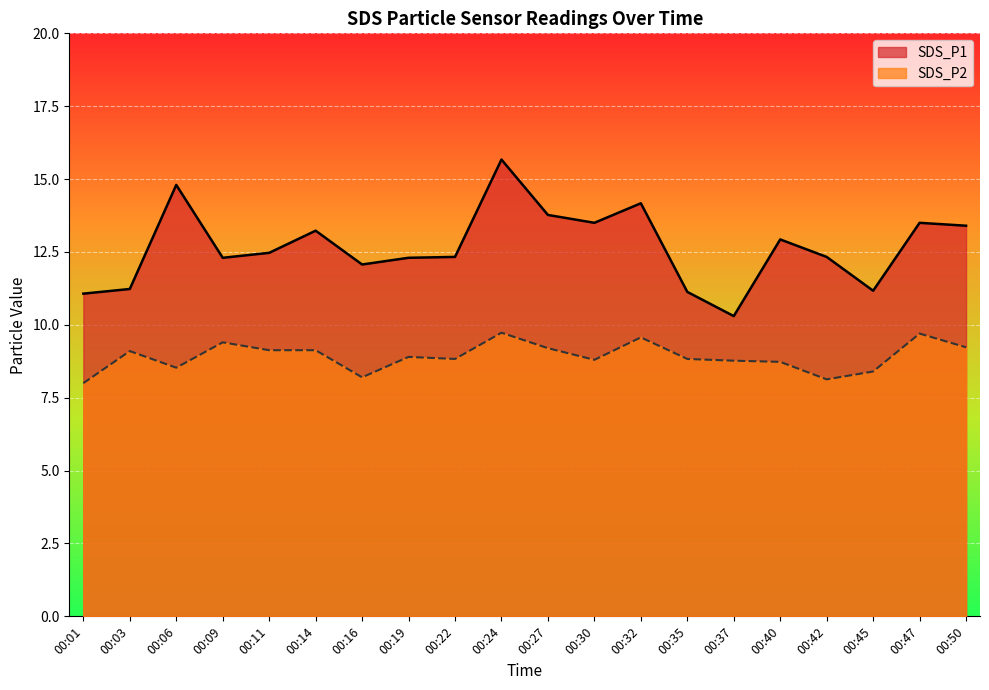

True or false: SDS_P1 and SDS_P2 intersect in this chart.

False